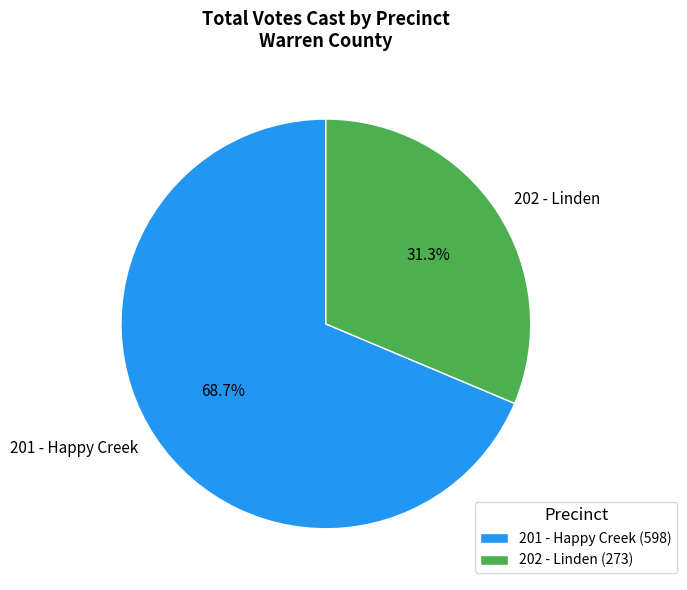

What percentage is NOT represented by 202 - Linden?

68.7%